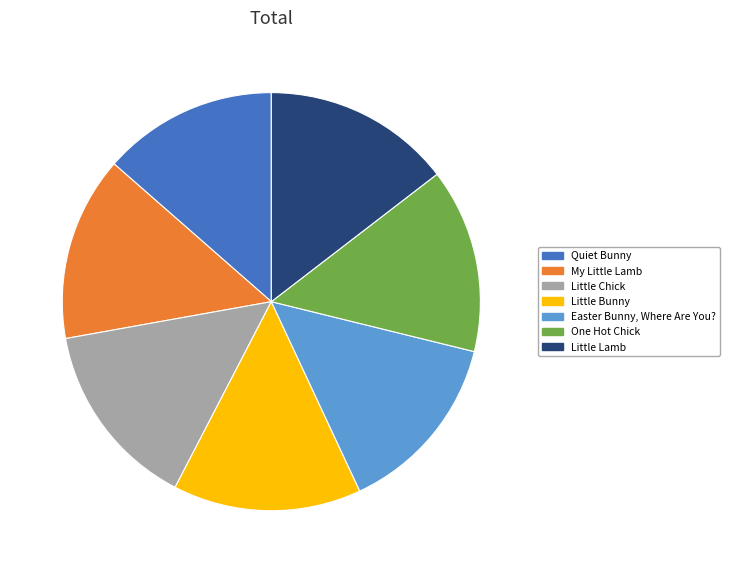

Which category has the smallest portion of the pie?

Quiet Bunny